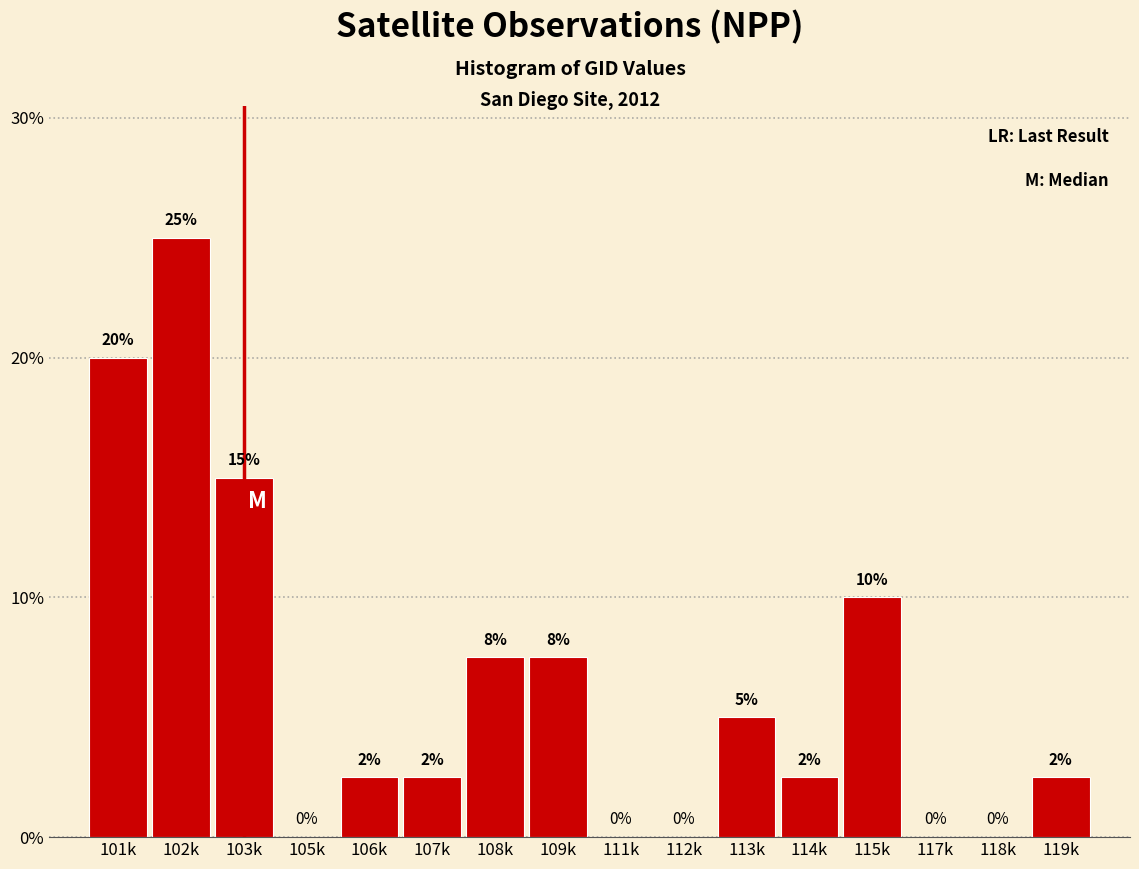

Is it true that the value at 102k is 25.0?

True